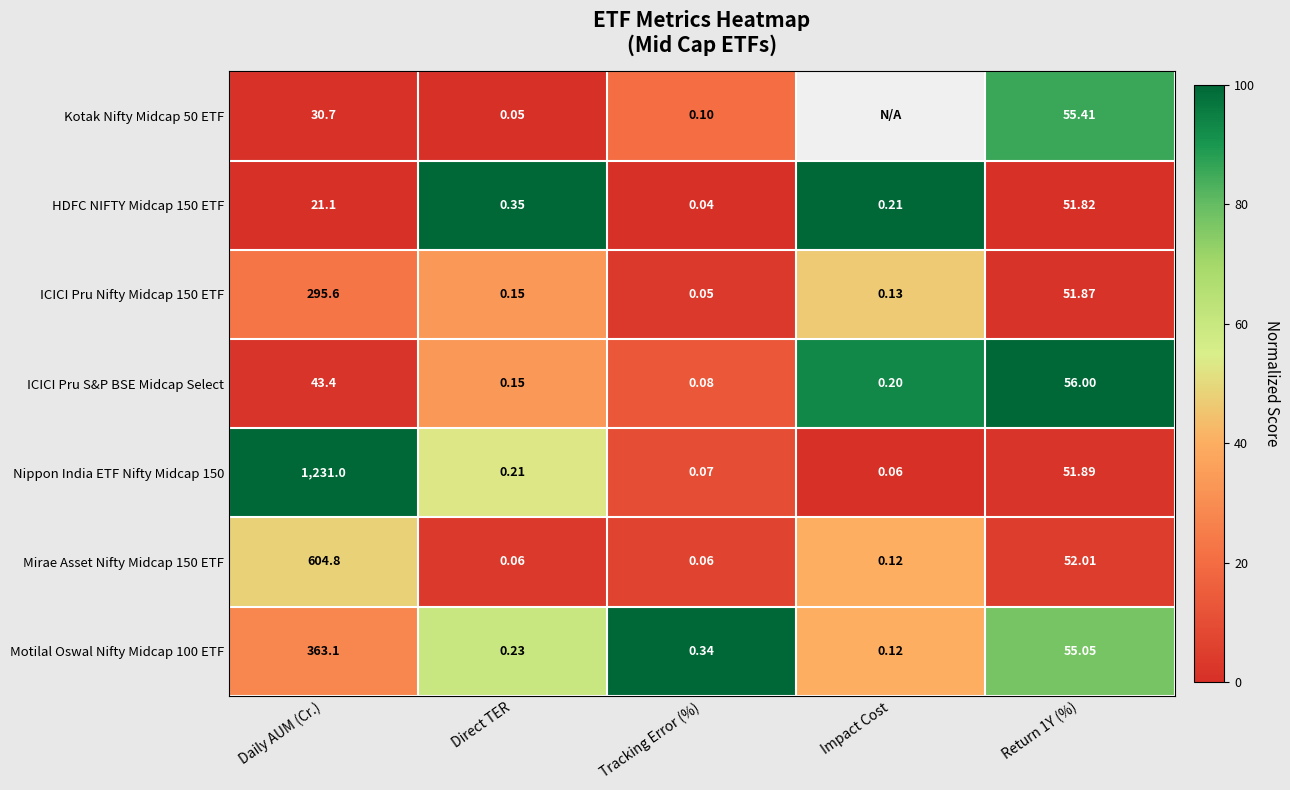

Which label corresponds to the smallest value in the chart?

Direct TER